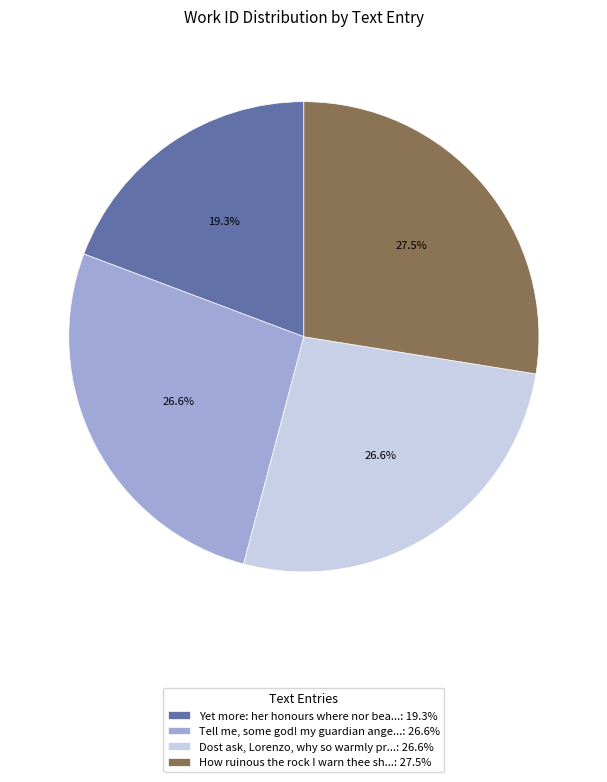

To the nearest percent, what is the average slice percentage?

25%